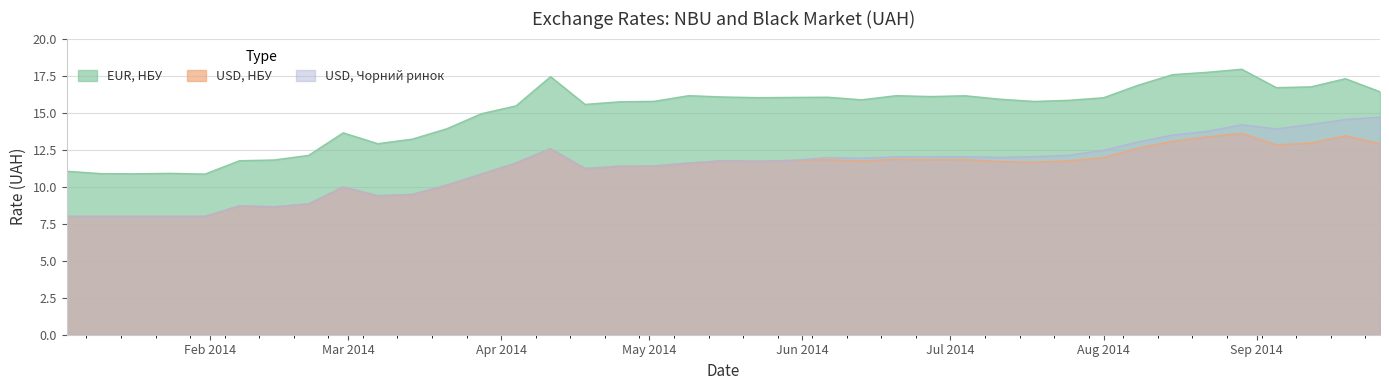

Does the chart have visible grid lines?

Yes